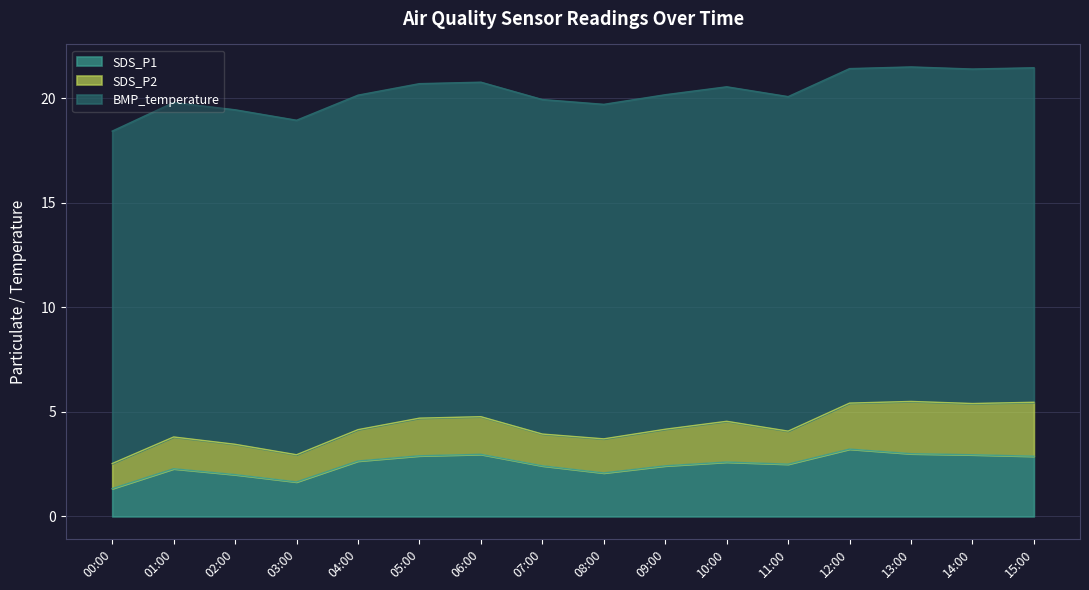

The SDS_P2 series shows 1.8 at 09:00. True or false?

True